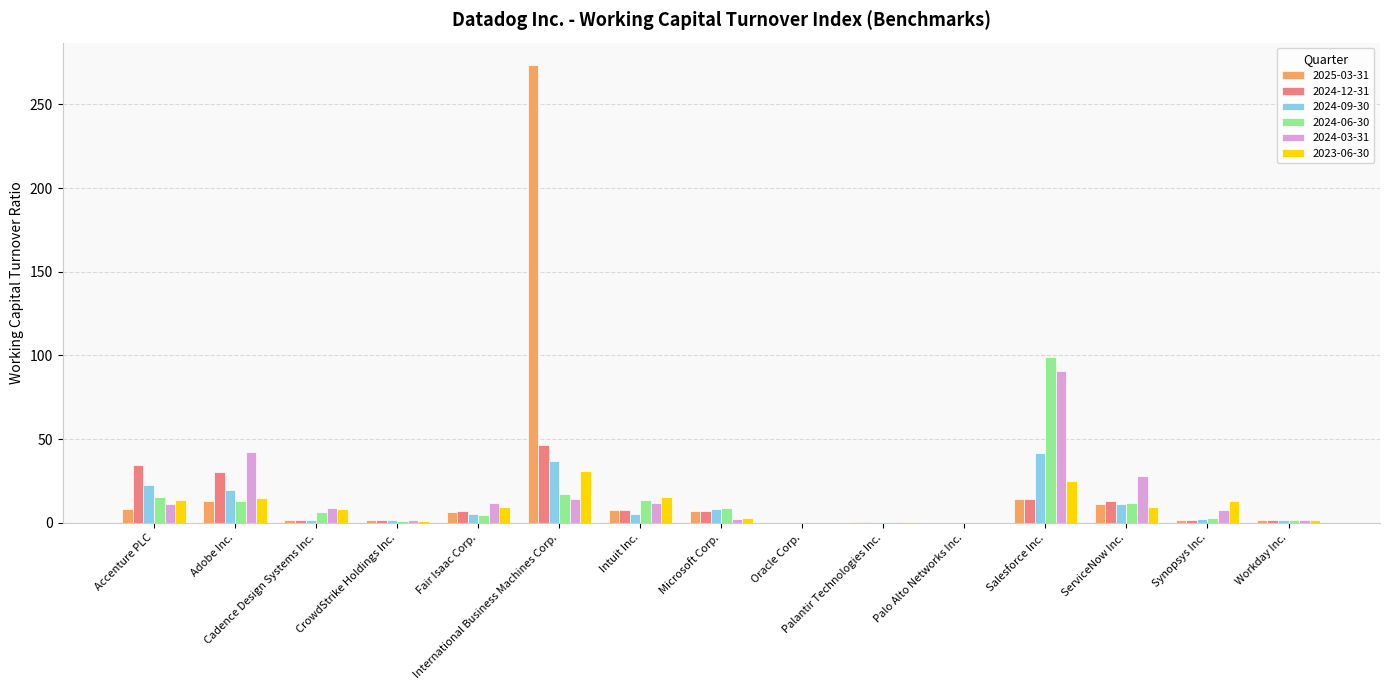

What is the greatest value displayed?

273.2